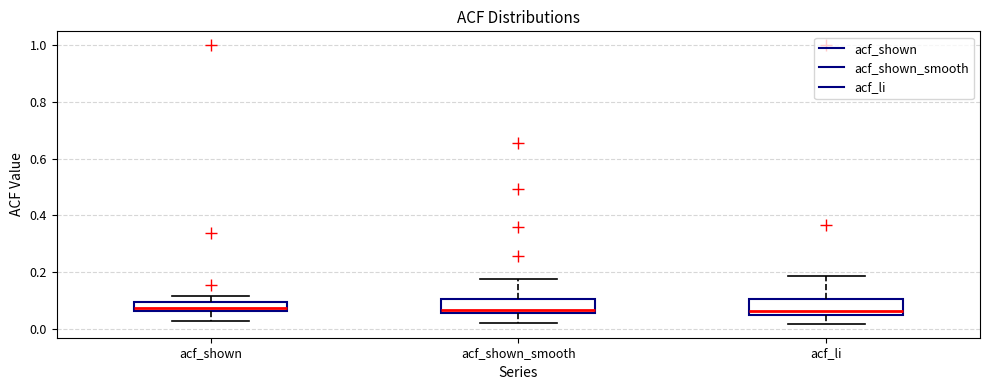

Reading left to right, read every box against the y-axis: the position of its median line, the range the box covers, and the ends of its whiskers. The values are not printed on the chart, so give them approximately, as read against the axis.

acf_shown: median 0.08, box 0.06 to 0.10, whiskers 0.02 to 0.12
acf_shown_smooth: median 0.06 (just above the box's lower edge), box 0.06 to 0.10, whiskers 0.02 to 0.18
acf_li: median 0.06, box 0.04 to 0.10, whiskers 0.02 to 0.18